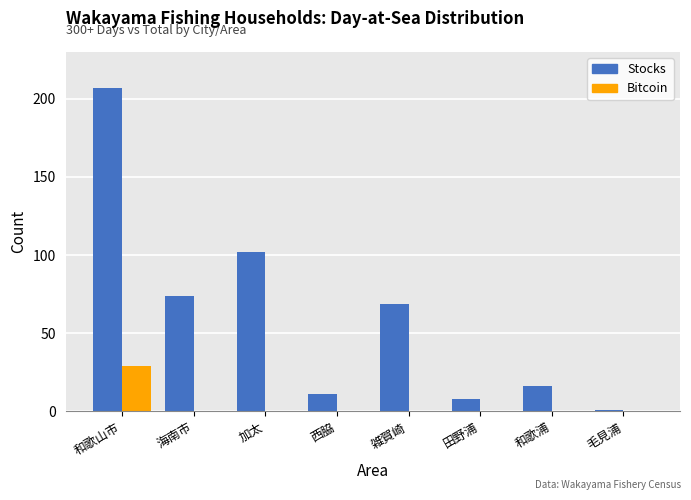

The Bitcoin series shows 0 at 毛見浦. True or false?

True